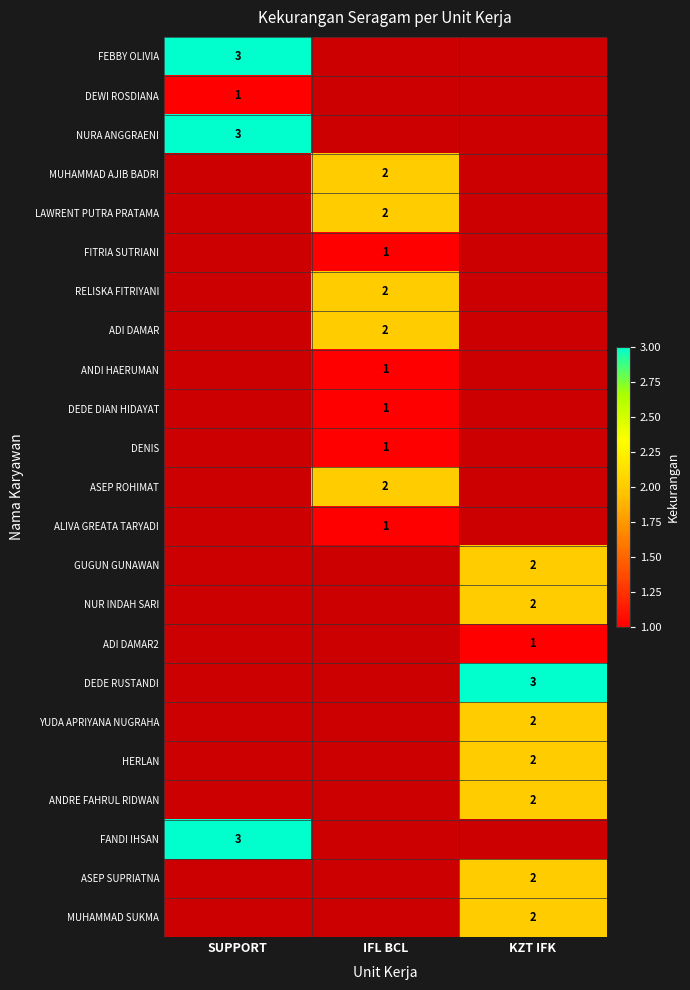

At how many categories does at least one series exceed 2?

2